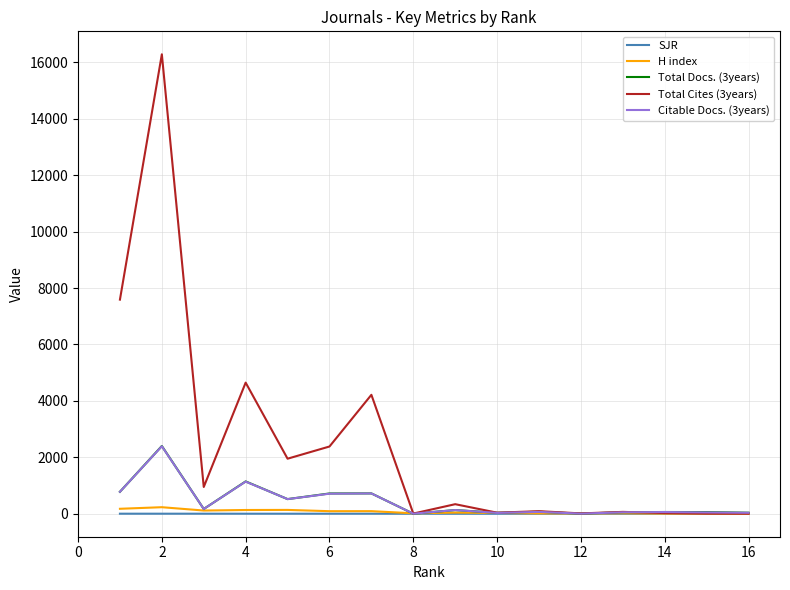

Which series has the widest spread of values?

Total Cites (3years)